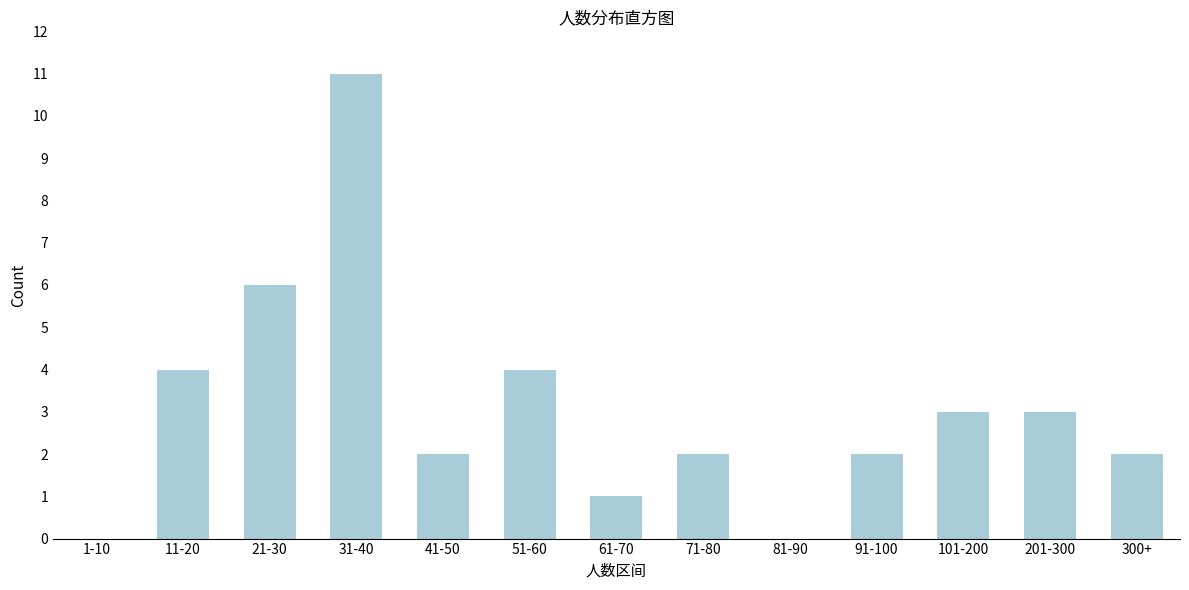

Reading right to left, list all the values displayed in this chart.

300+=2	201-300=3	101-200=3	91-100=2	81-90=0	71-80=2	61-70=1	51-60=4	41-50=2	31-40=11	21-30=6	11-20=4	1-10=0